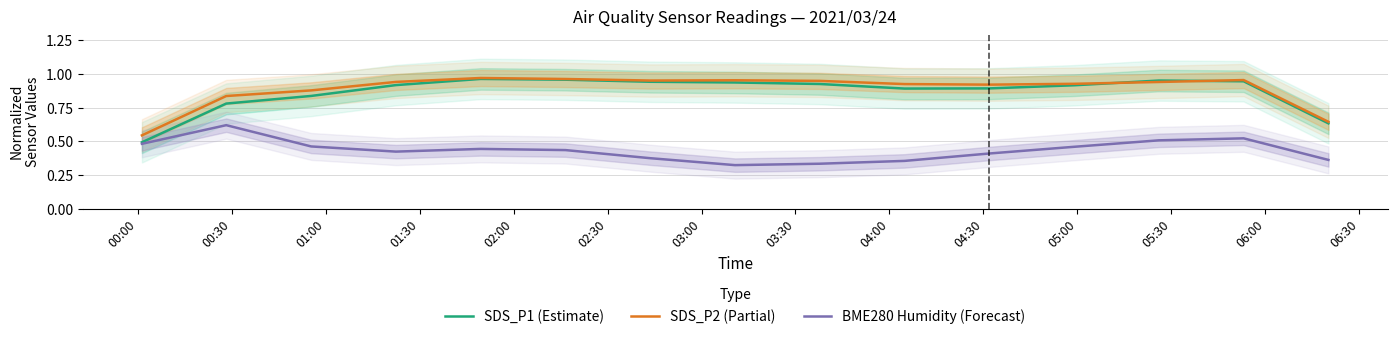

How many data points does each series have?

15